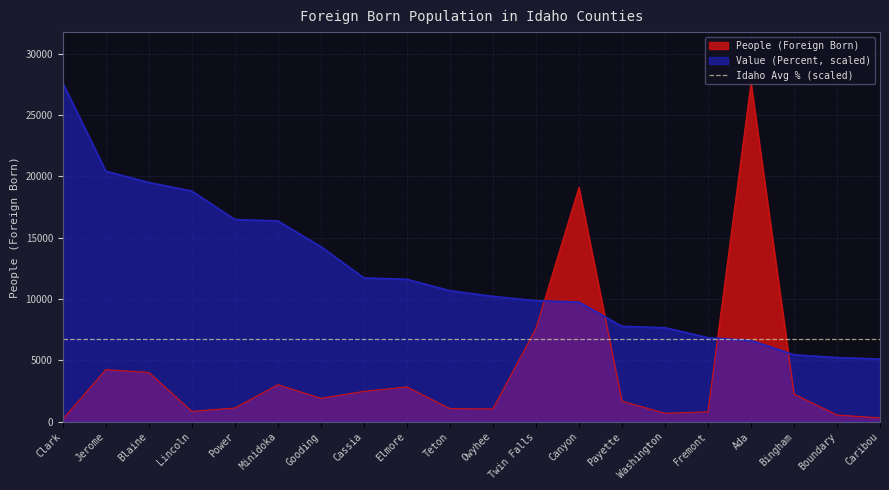

What position from the right is Gooding?

14